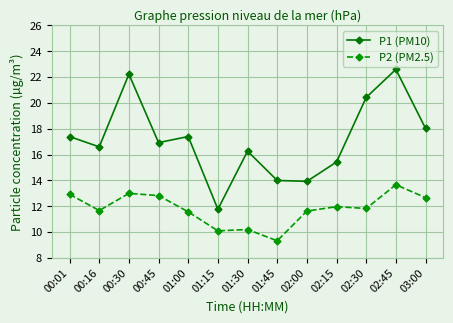

Which label corresponds to the smallest value in the chart?

01:45